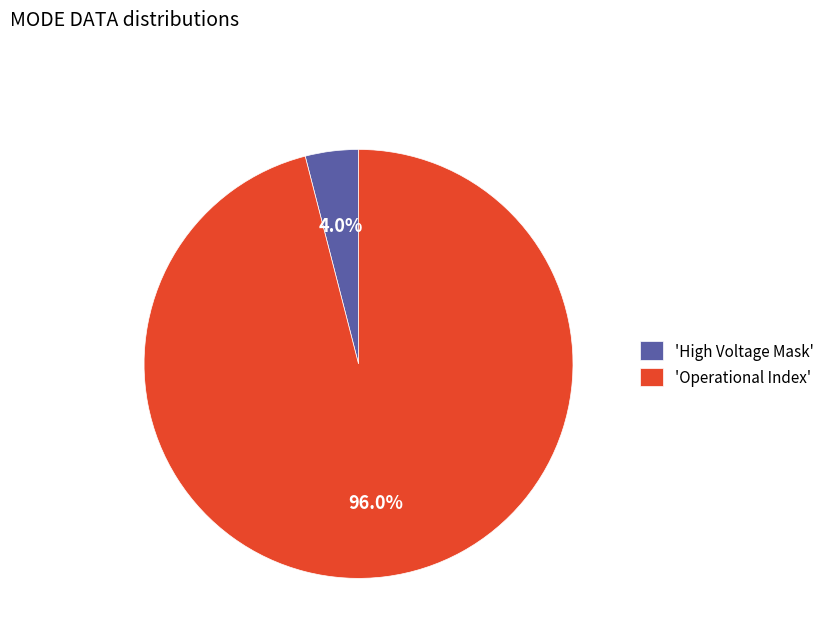

Combined, do 'Operational Index' and 'High Voltage Mask' account for over 50%?

Yes